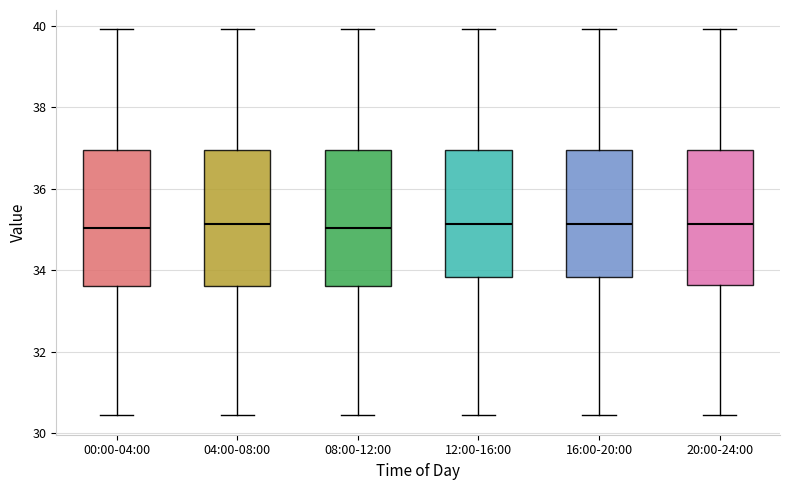

Reading left to right, read every box against the y-axis: the position of its median line, the range the box covers, and the ends of its whiskers. The values are not printed on the chart, so give them approximately, as read against the axis.

00:00-04:00: median 35.0, box 33.6 to 37.0, whiskers 30.4 to 40.0
04:00-08:00: median 35.2, box 33.6 to 37.0, whiskers 30.4 to 40.0
08:00-12:00: median 35.0, box 33.6 to 37.0, whiskers 30.4 to 40.0
12:00-16:00: median 35.2, box 33.8 to 37.0, whiskers 30.4 to 40.0
16:00-20:00: median 35.2, box 33.8 to 37.0, whiskers 30.4 to 40.0
20:00-24:00: median 35.2, box 33.6 to 37.0, whiskers 30.4 to 40.0